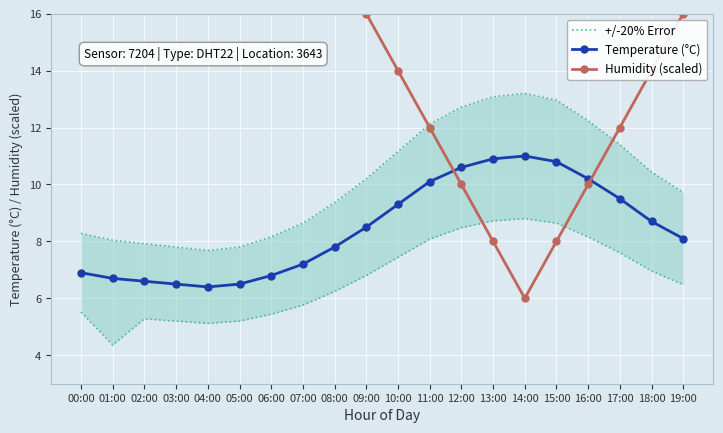

Rank the series by their average value, from lowest to highest.

Temperature (°C), +/-20% Error, Humidity (scaled)